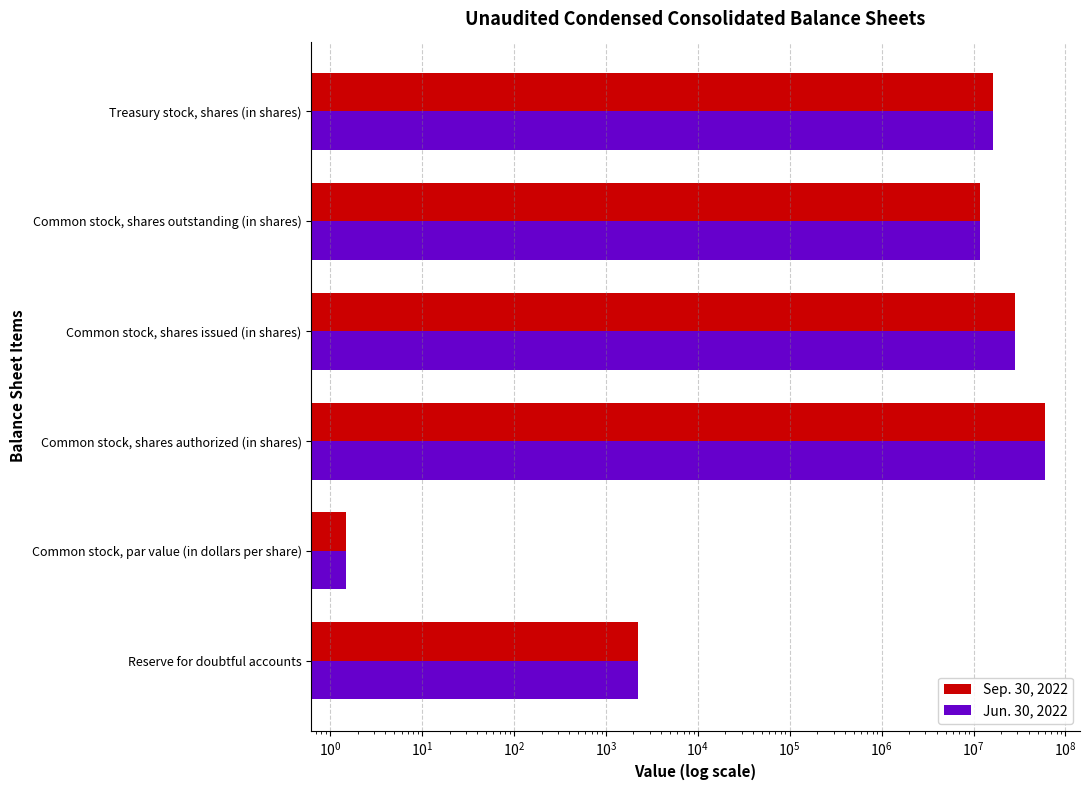

Is the value of Jun. 30, 2022 at Common stock, par value (in dollars per share) greater than the value of Sep. 30, 2022 at Common stock, shares outstanding (in shares)?

No